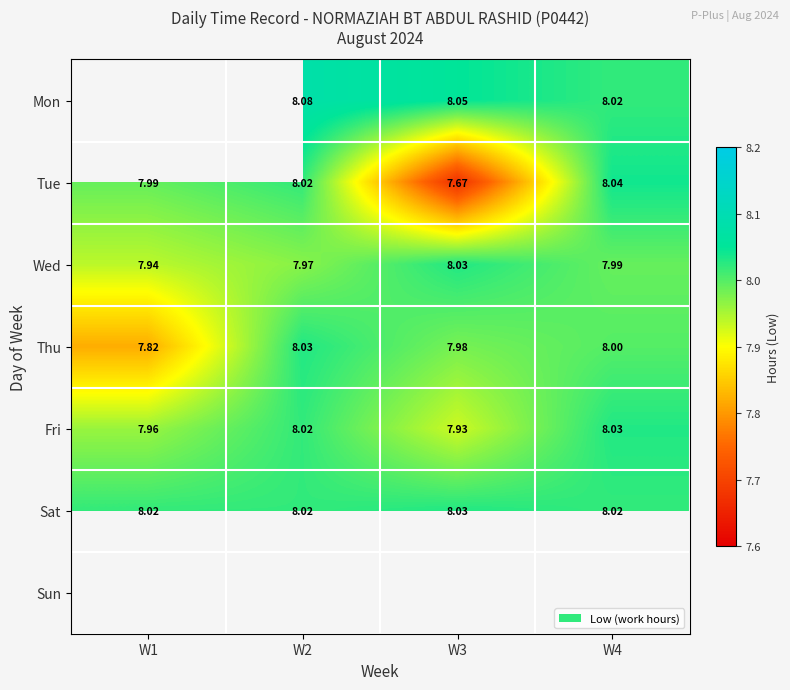

Is it true that Tue equals 8.0 at W2?

True